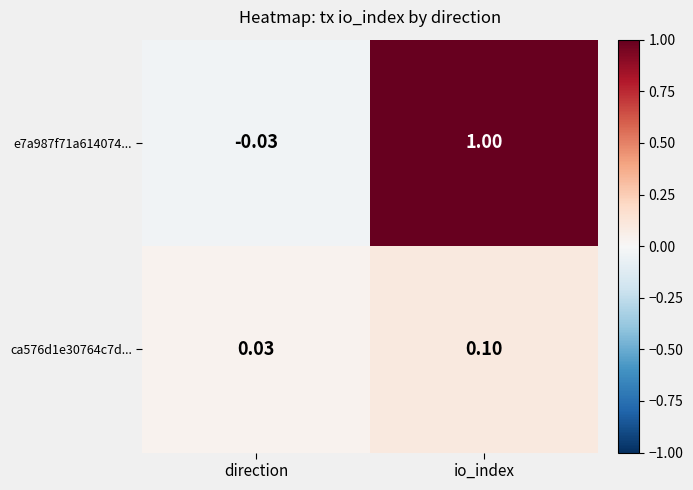

Which series changed the most between direction and io_index?

e7a987f71a614074...